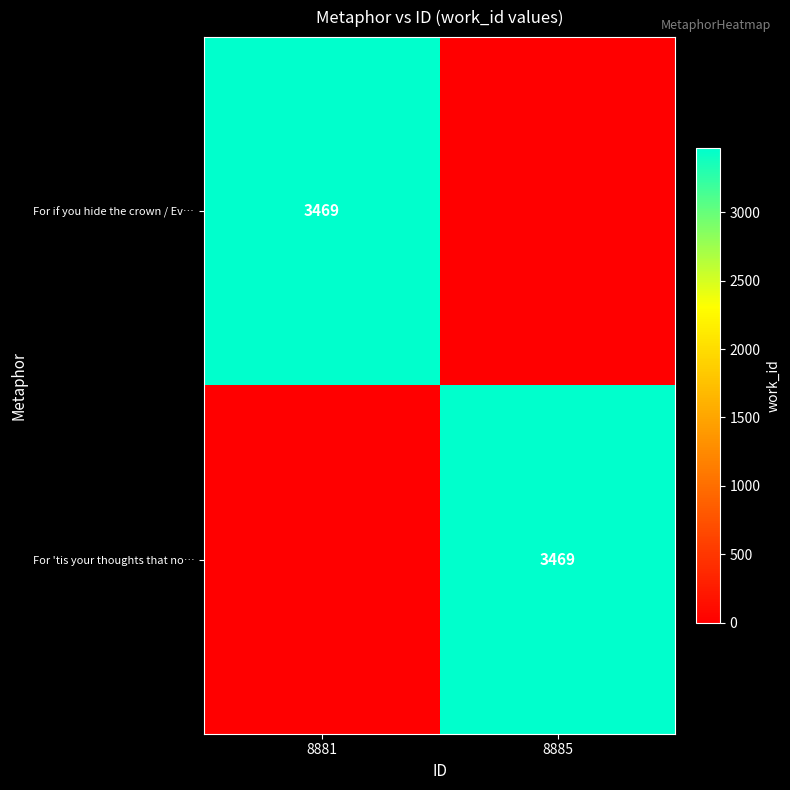

What is the total value across all series at 8885?

3469